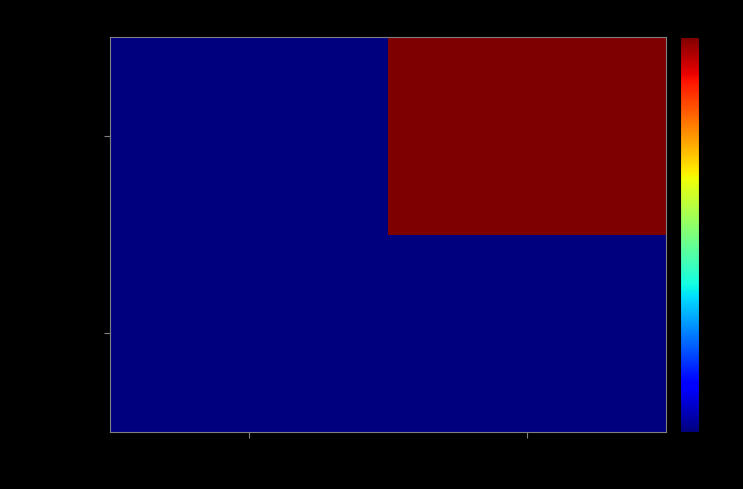

Which series changed the most between -1 and 1?

3b367d88...